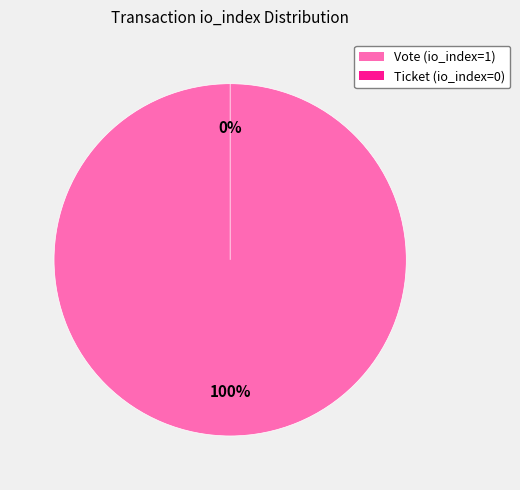

Is the sum of Vote (io_index=1) and Ticket (io_index=0) greater than half?

Yes